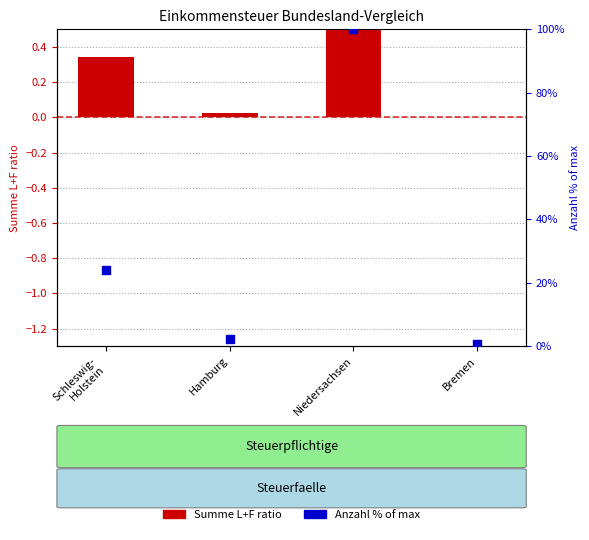

Is the value of Summe L+F ratio at Schleswig-
Holstein greater than the value of Anzahl % of max at Schleswig-
Holstein?

No